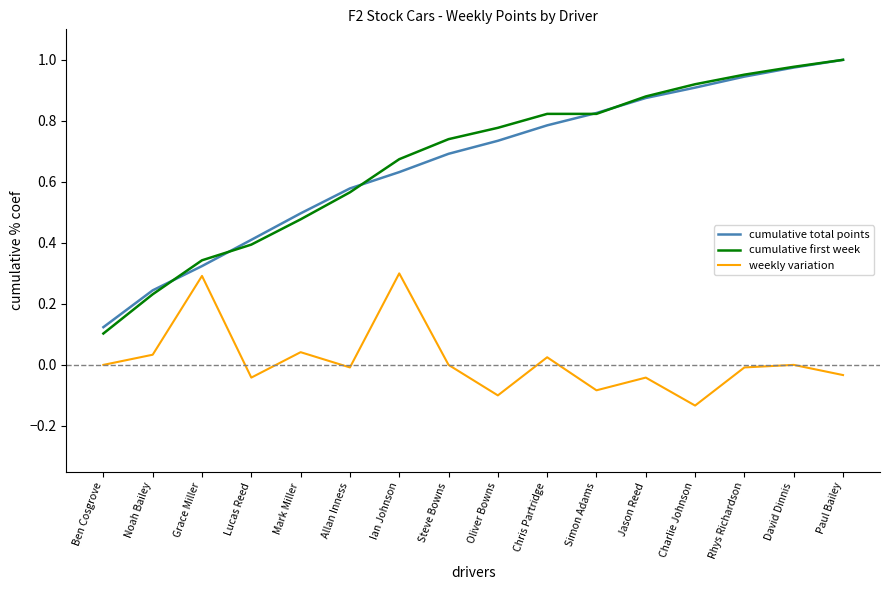

What position from the left is Steve Bowns?

8